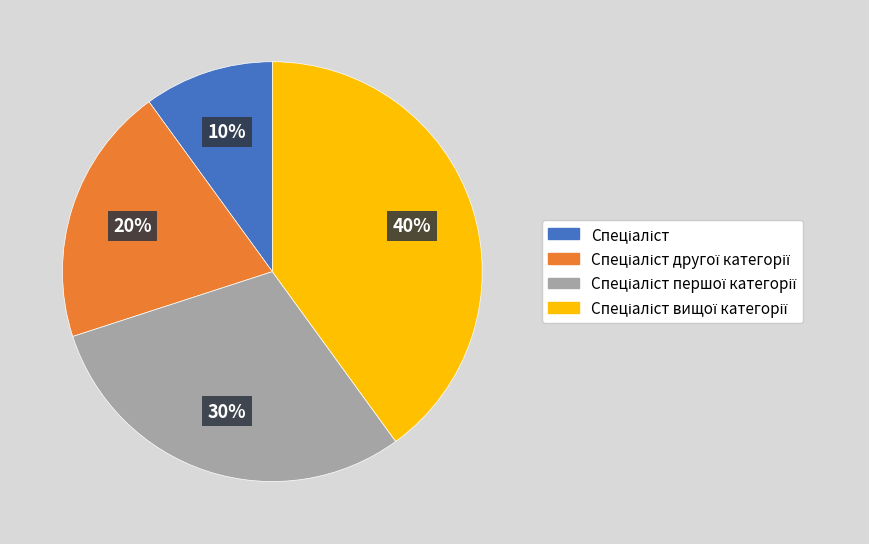

To the nearest percent, what is the difference between the largest and smallest slice percentages?

30%